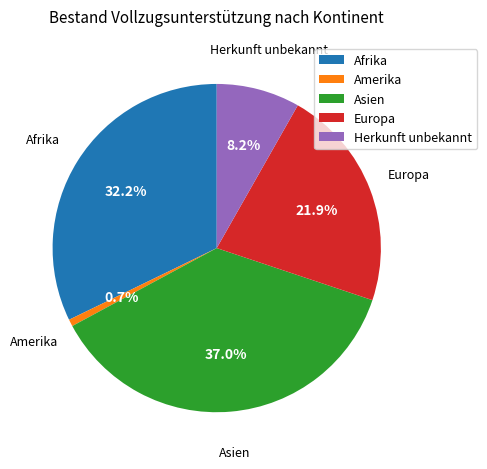

Which slice is the largest?

Asien